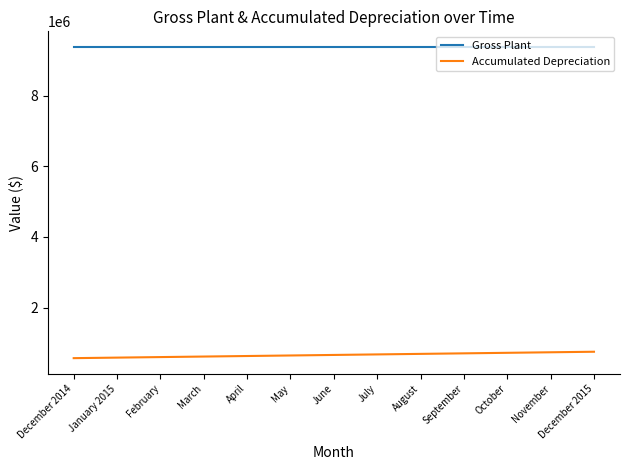

Which series has the largest total across all categories?

Gross Plant